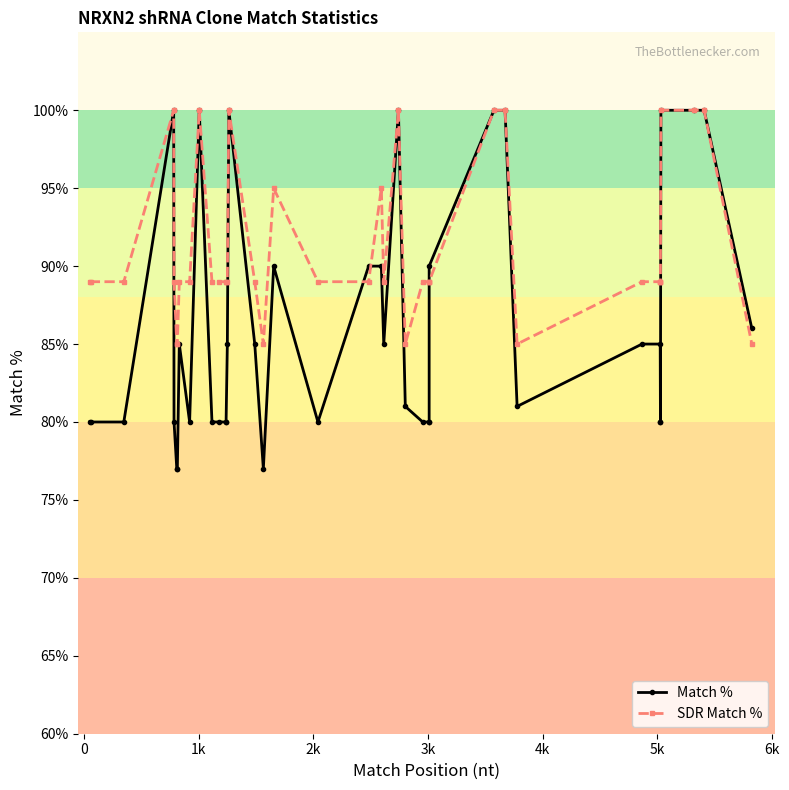

What is the smallest value displayed?

77